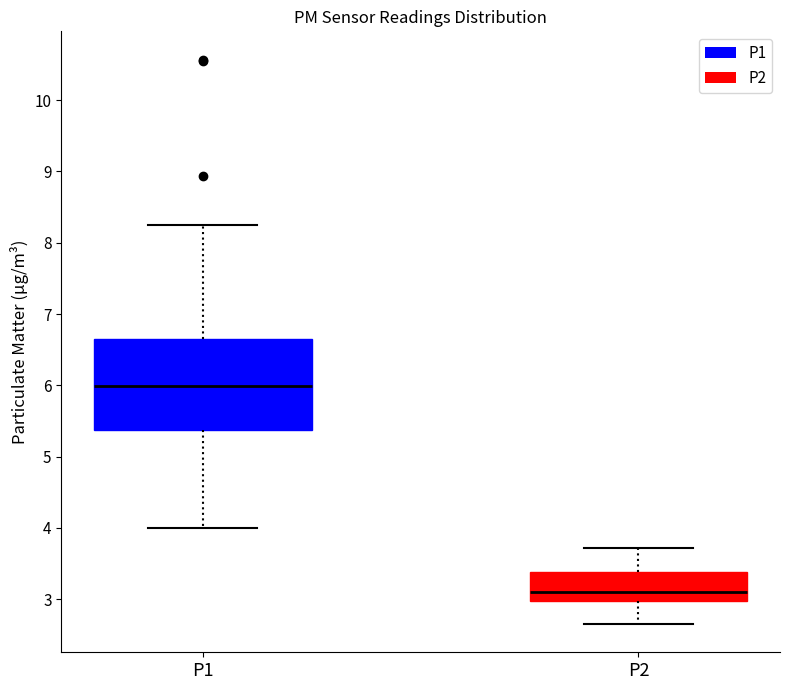

Reading left to right, read every box against the y-axis: the position of its median line, the range the box covers, and the ends of its whiskers. The values are not printed on the chart, so give them approximately, as read against the axis.

P1: median 6.0, box 5.4 to 6.6, whiskers 4.0 to 8.3
P2: median 3.1, box 3.0 to 3.4, whiskers 2.7 to 3.7